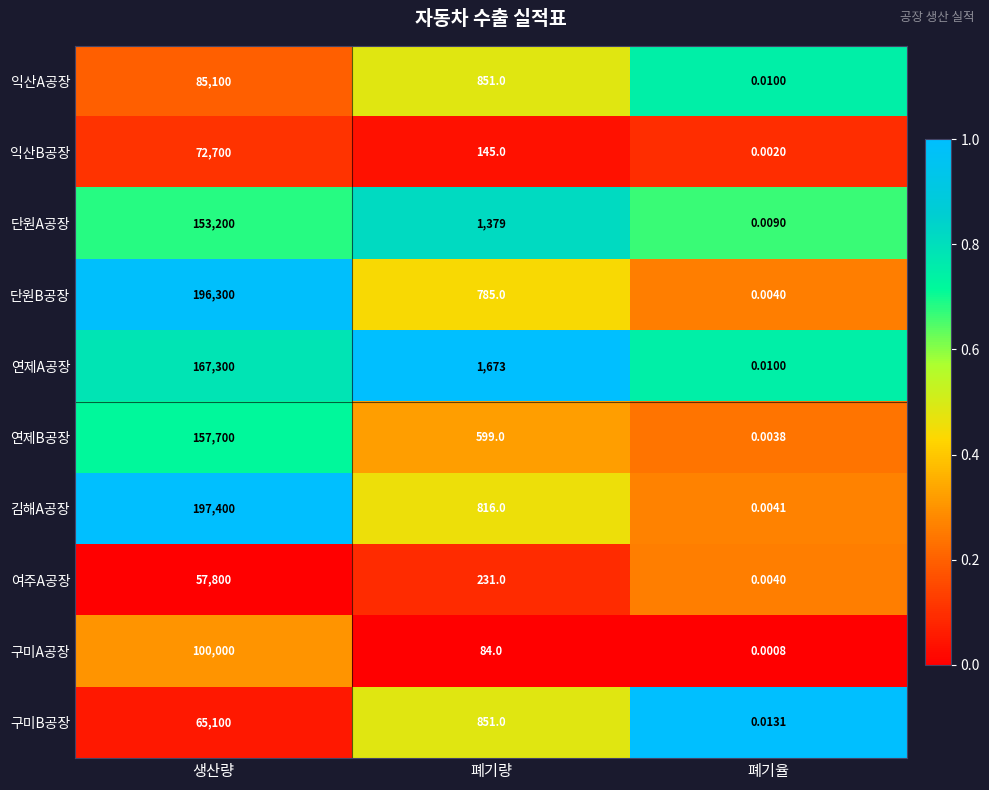

Where is 단원B공장 nearest to the value 98150?

폐기량